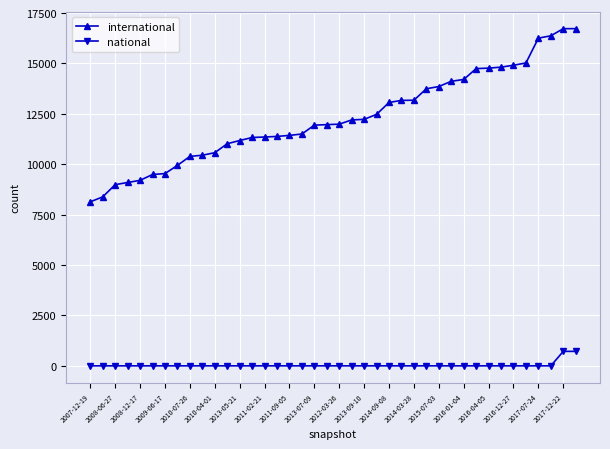

List the series in order of their peak value, highest first.

international, national